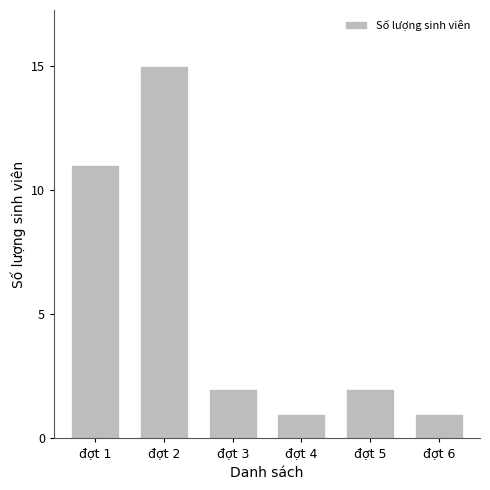

Which has a higher value, đợt 5 or đợt 2?

đợt 2